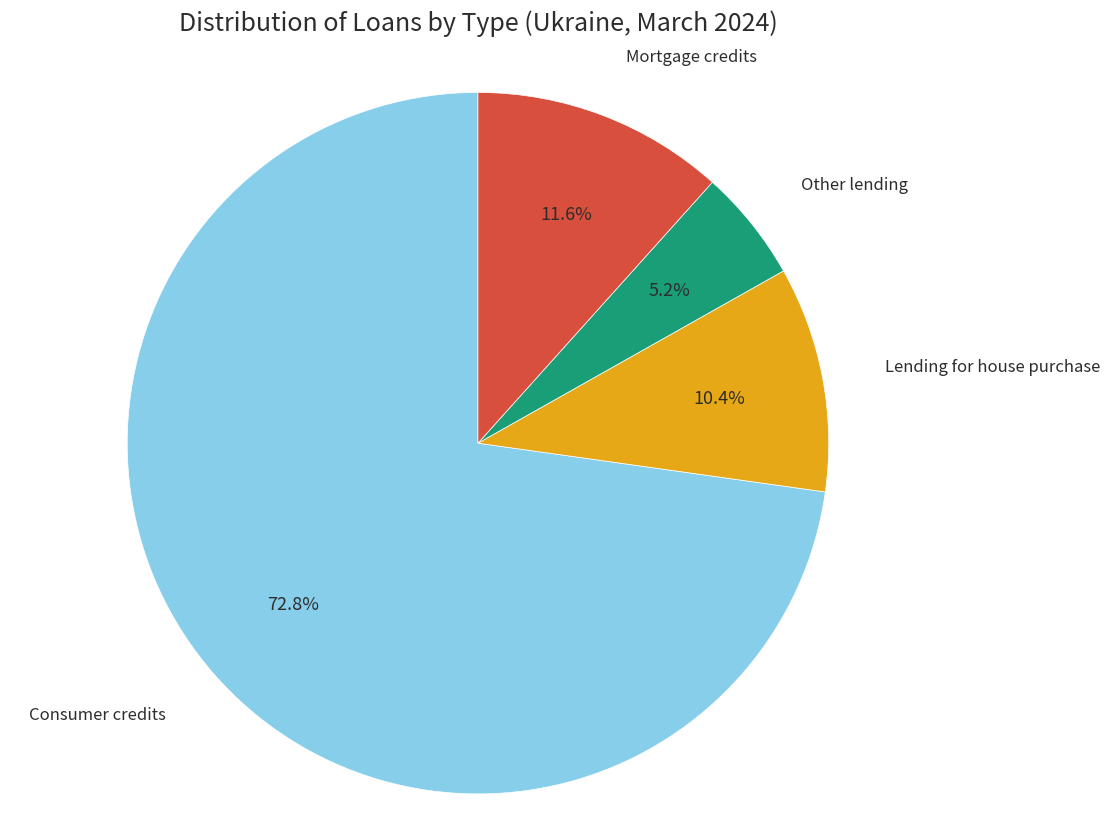

Does any single category account for the majority?

Yes